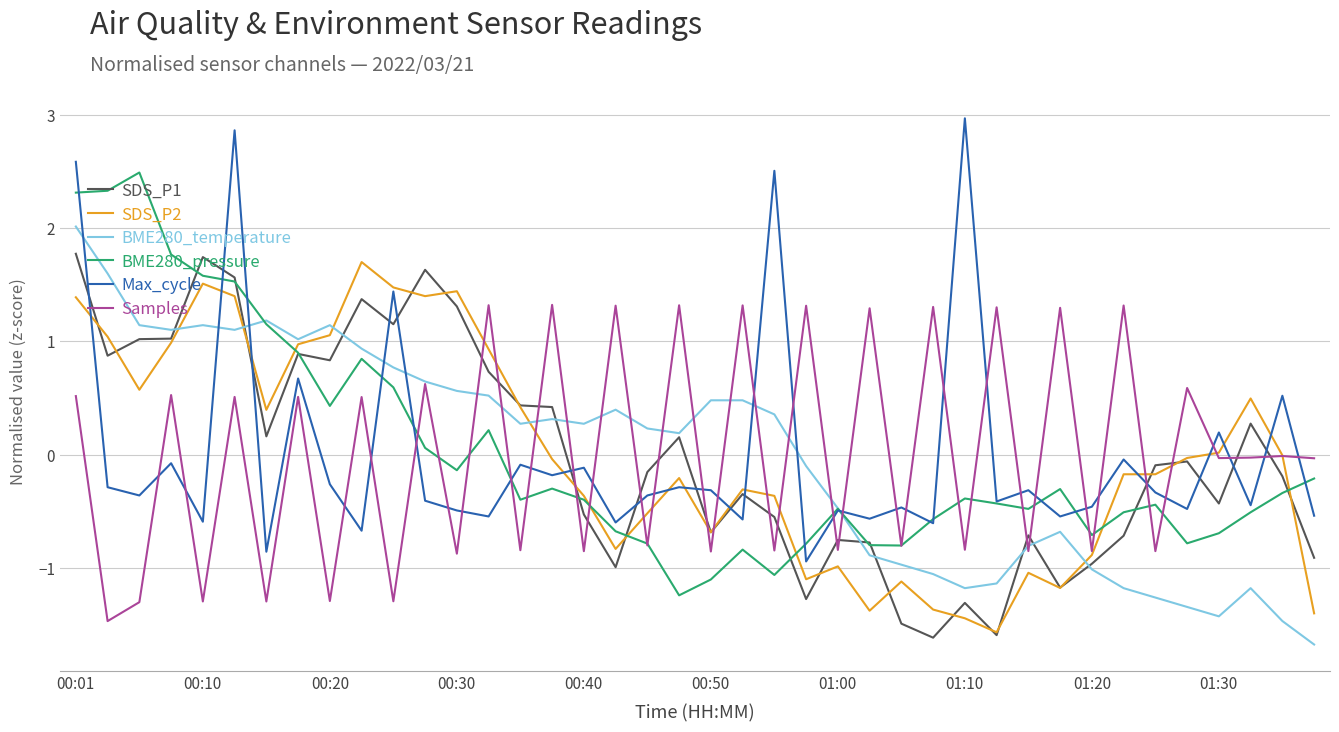

Which series has the widest spread of values?

Max_cycle